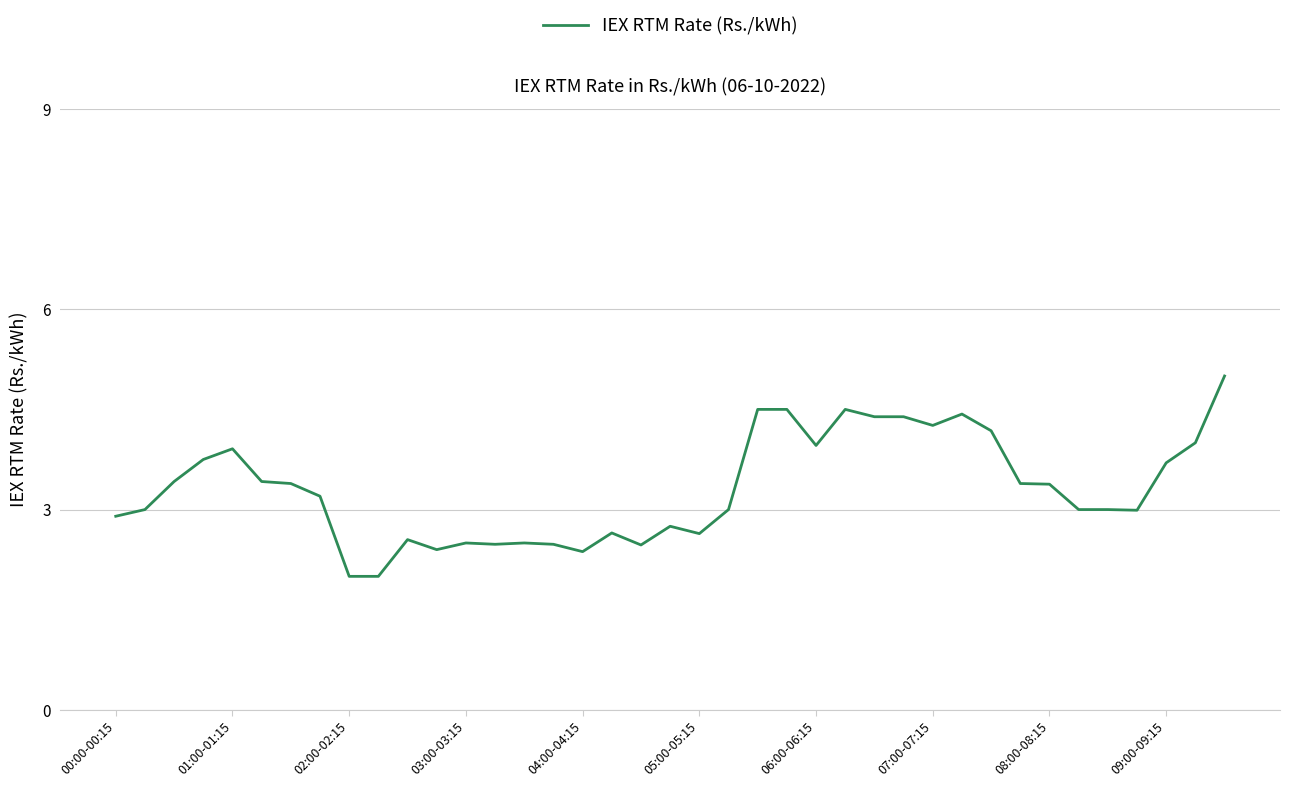

What is the greatest value displayed?

5.0